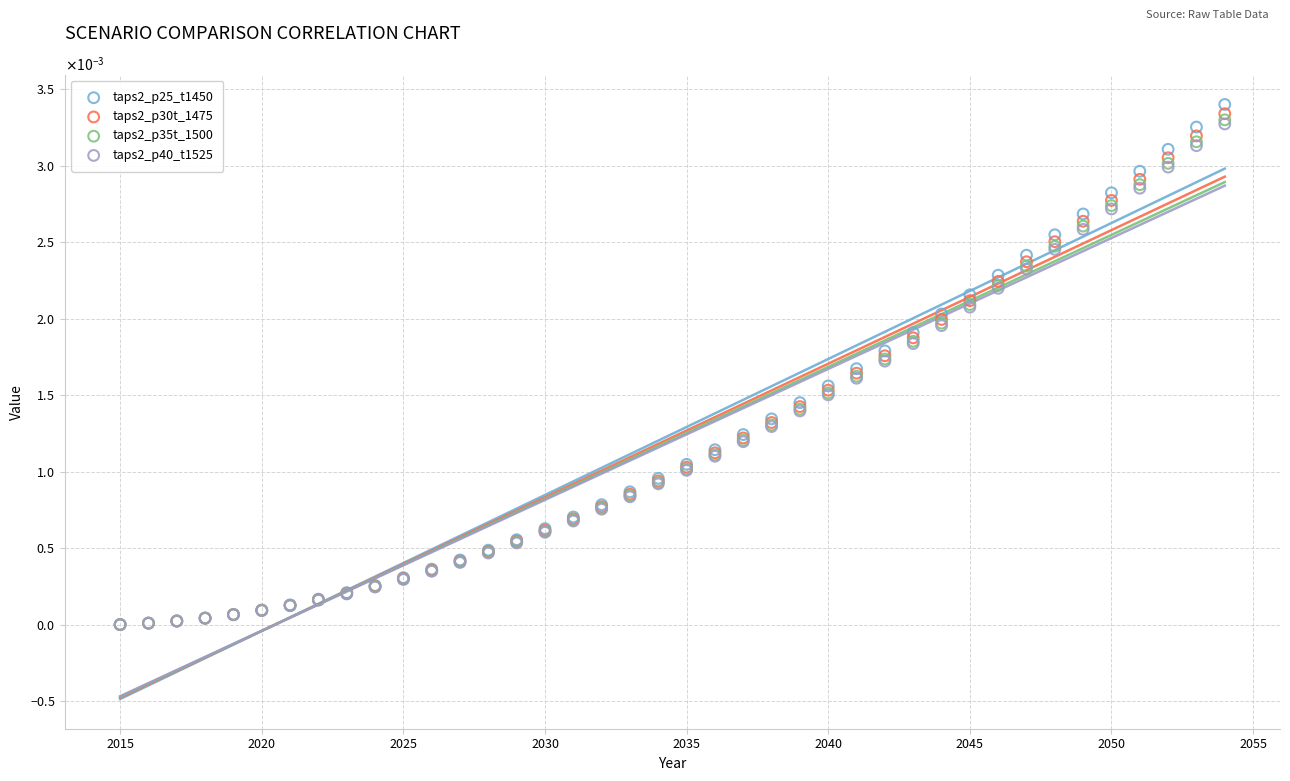

What are all the series names shown in the legend?

taps2_p25_t1450, taps2_p30t_1475, taps2_p35t_1500, taps2_p40_t1525